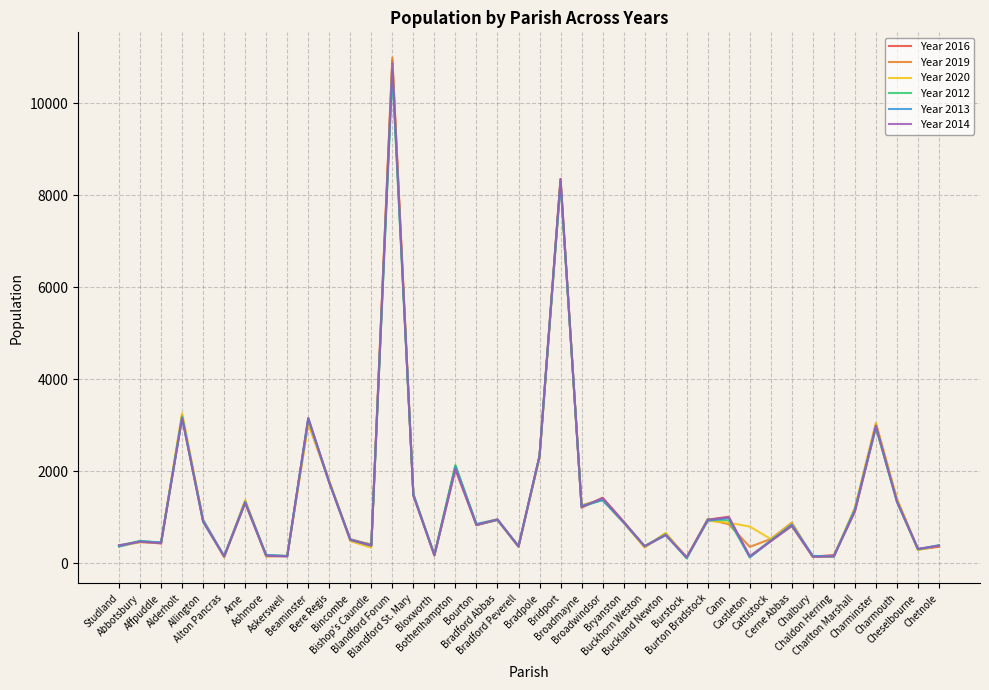

Which series has the widest spread of values?

Year 2019